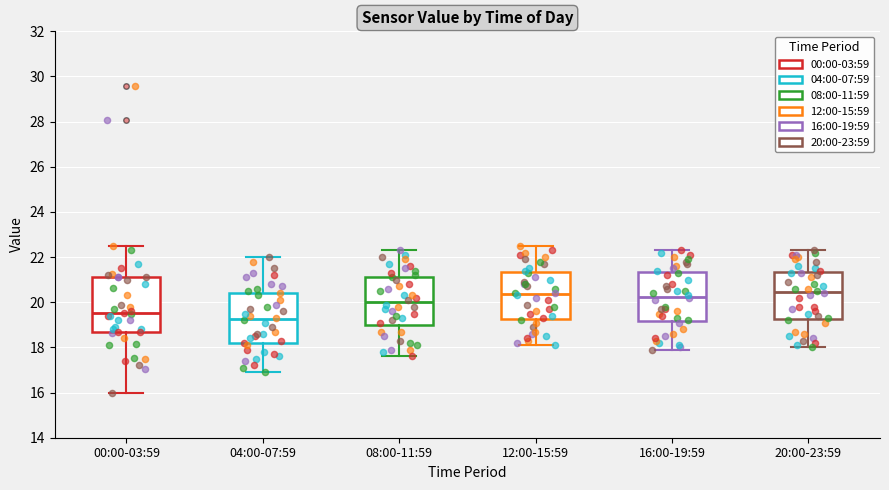

Reading left to right, transcribe this box plot: for each box, give where its median line is, the range the box spans, and where its two whiskers end, as read against the y-axis. The values are not printed on the chart, so give them approximately, as read against the axis.

00:00-03:59: median 19.6, box 18.6 to 21.2, whiskers 16.0 to 22.6
04:00-07:59: median 19.2, box 18.2 to 20.4, whiskers 17.0 to 22.0
08:00-11:59: median 20.0, box 19.0 to 21.2, whiskers 17.6 to 22.4
12:00-15:59: median 20.4, box 19.2 to 21.4, whiskers 18.2 to 22.6
16:00-19:59: median 20.2, box 19.2 to 21.4, whiskers 18.0 to 22.4
20:00-23:59: median 20.4, box 19.2 to 21.4, whiskers 18.0 to 22.4